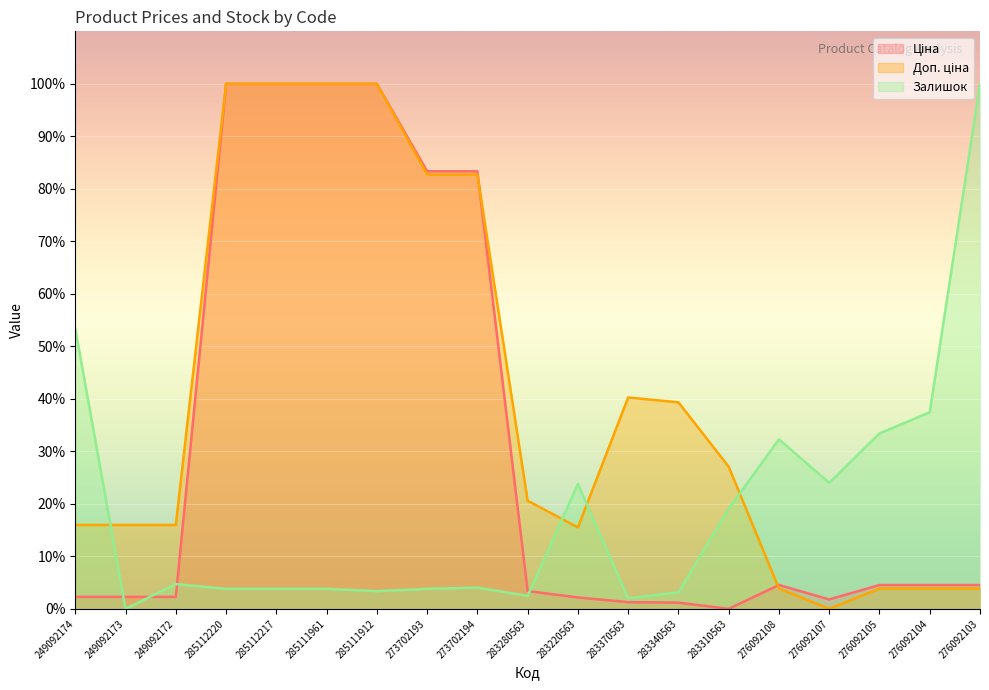

What is the label of the 6th point from the left?

285111961